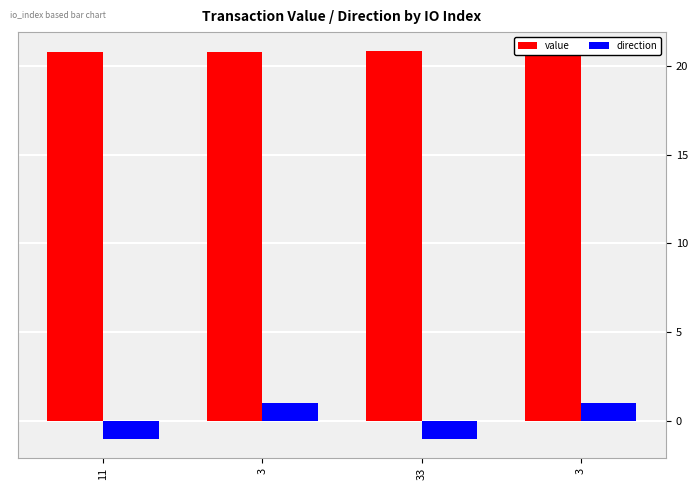

How many distinct data groups are displayed?

2